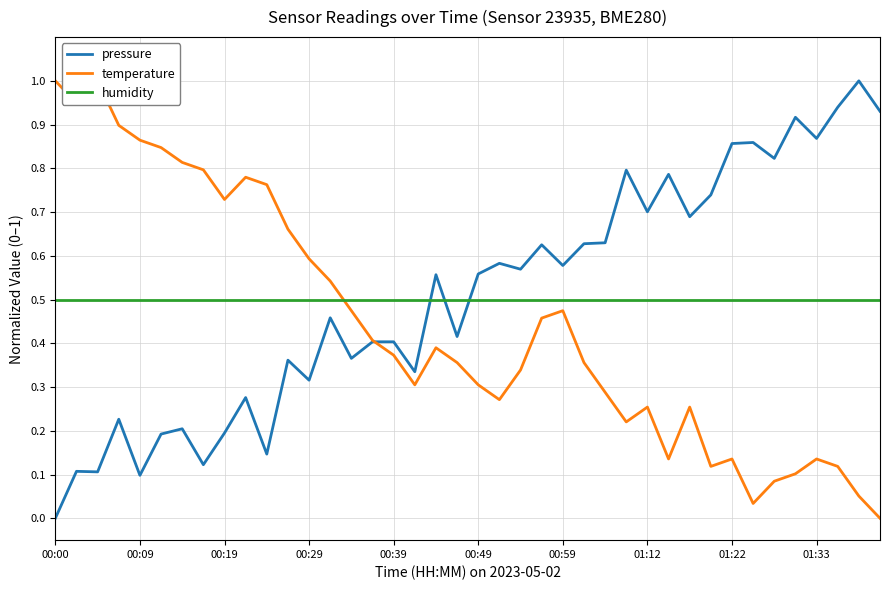

What is the lowest value of the humidity series?

0.5